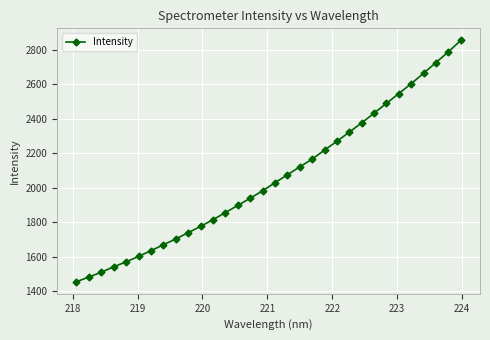

What is the maximum value shown in the chart?

2854.4